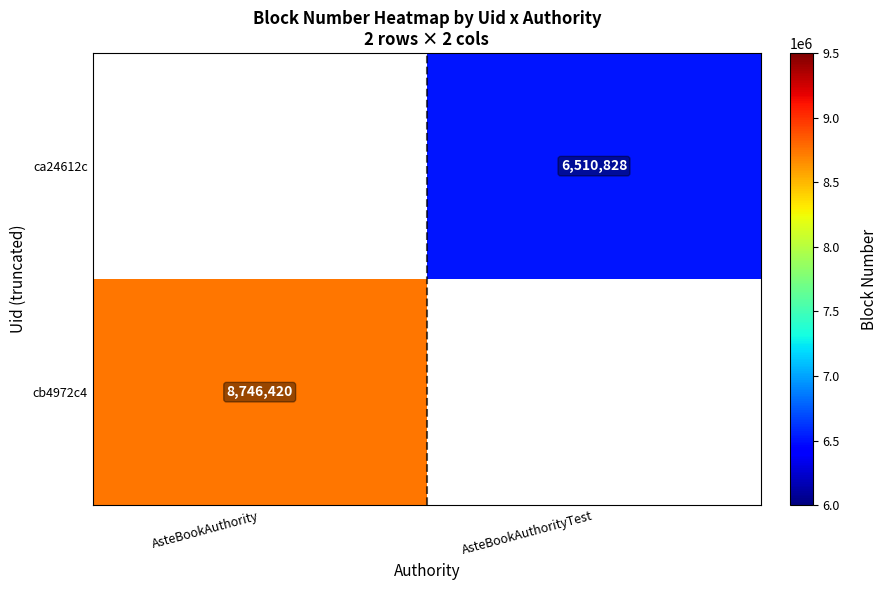

What is the greatest value displayed?

8746420.0